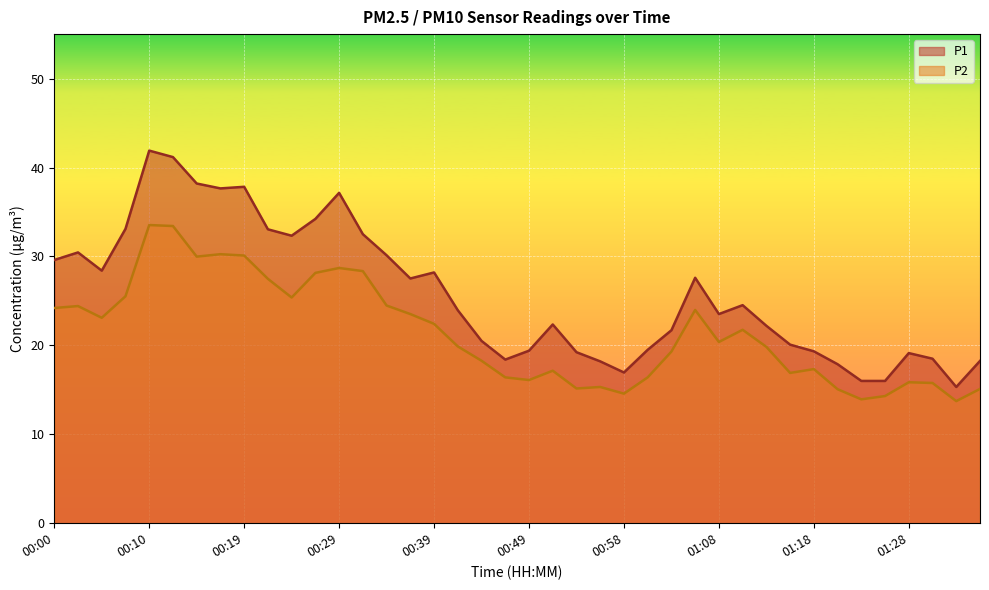

Rank the series by their maximum value, from highest to lowest.

P1, P2